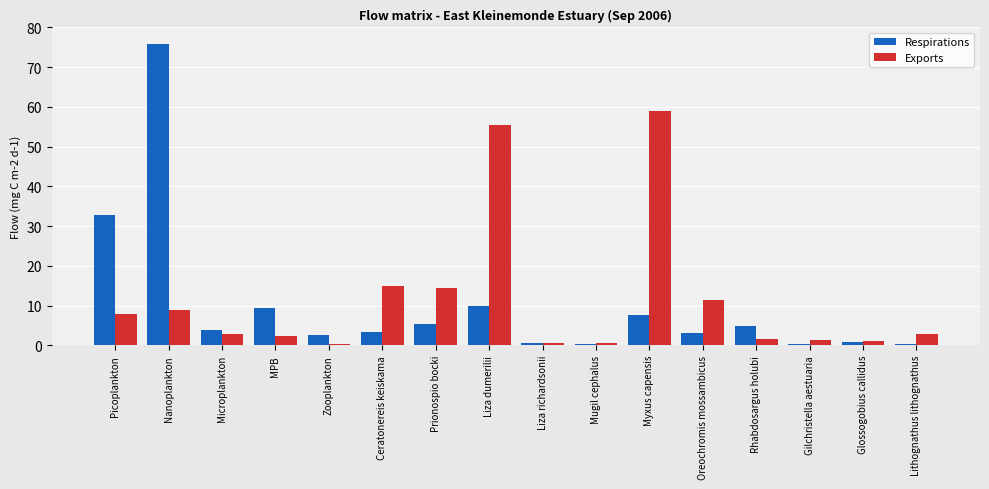

What is the difference between the Exports values at Gilchristella aestuaria and Nanoplankton?

7.6